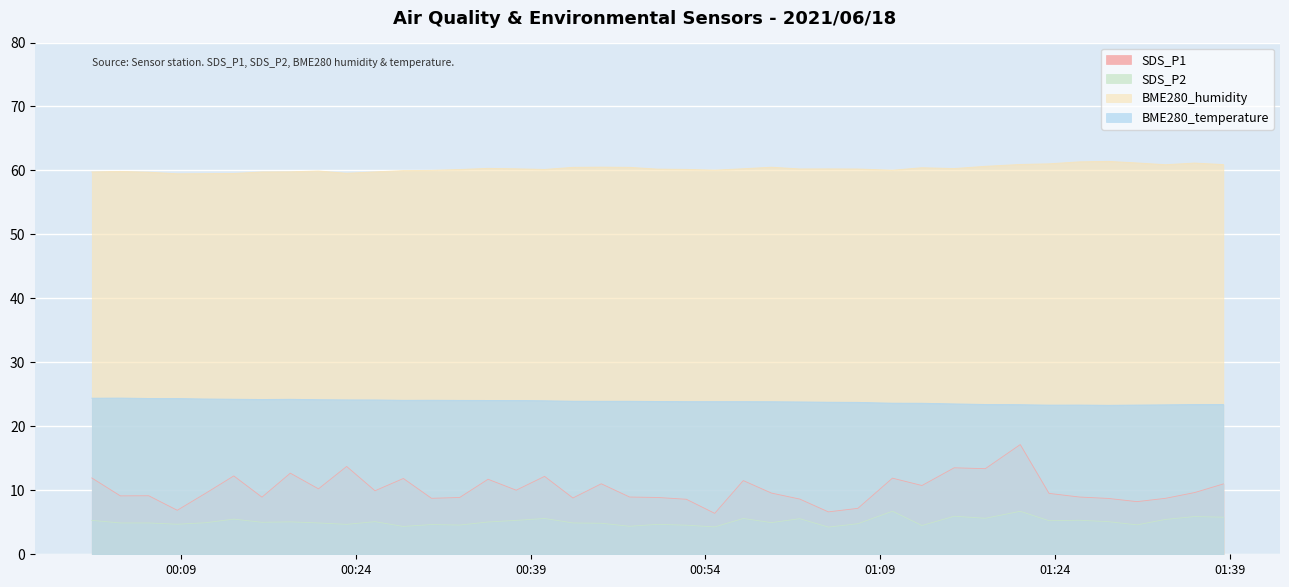

At which category is the sum across all series the highest?

2021/06/18 01:21:01